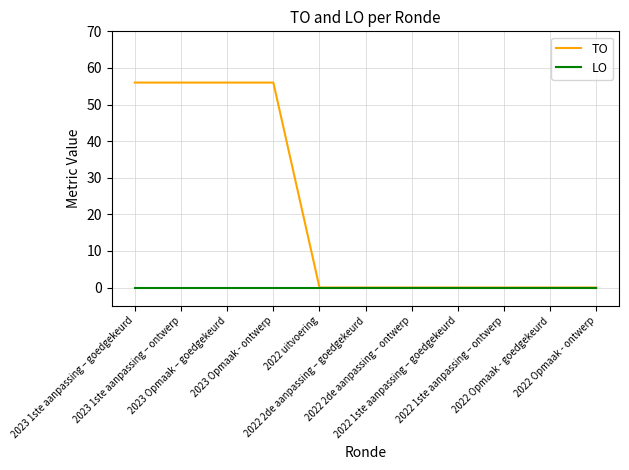

Reading left to right, what are all the values shown in this chart?

TO: 2023 1ste aanpassing – goedgekeurd=56	2023 1ste aanpassing – ontwerp=56	2023 Opmaak – goedgekeurd=56	2023 Opmaak - ontwerp=56	2022 uitvoering=0	2022 2de aanpassing – goedgekeurd=0	2022 2de aanpassing – ontwerp=0	2022 1ste aanpassing – goedgekeurd=0	2022 1ste aanpassing – ontwerp=0	2022 Opmaak - goedgekeurd=0	2022 Opmaak - ontwerp=0
LO: 2023 1ste aanpassing – goedgekeurd=0	2023 1ste aanpassing – ontwerp=0	2023 Opmaak – goedgekeurd=0	2023 Opmaak - ontwerp=0	2022 uitvoering=0	2022 2de aanpassing – goedgekeurd=0	2022 2de aanpassing – ontwerp=0	2022 1ste aanpassing – goedgekeurd=0	2022 1ste aanpassing – ontwerp=0	2022 Opmaak - goedgekeurd=0	2022 Opmaak - ontwerp=0